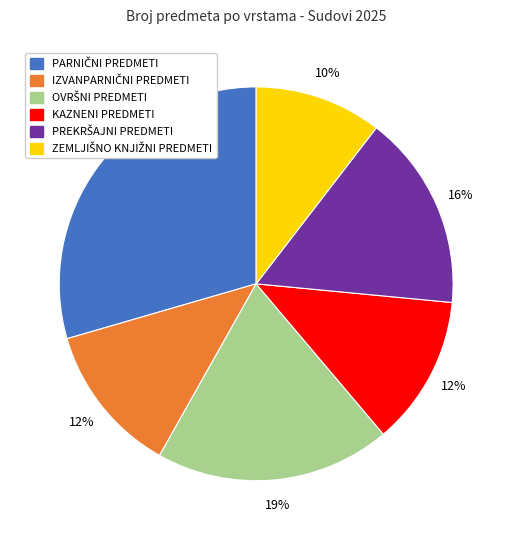

To the nearest percent, what is the difference between the largest and smallest slice percentages?

19%